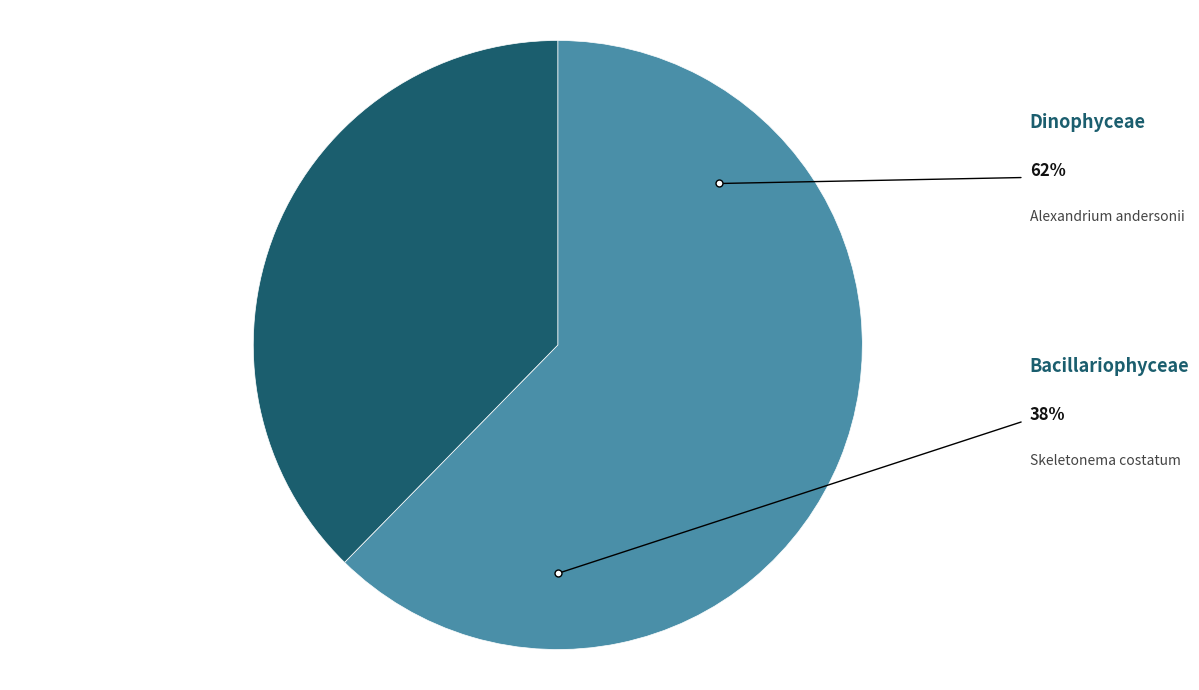

Combined, do Bacillariophyceae and Dinophyceae account for over 50%?

Yes